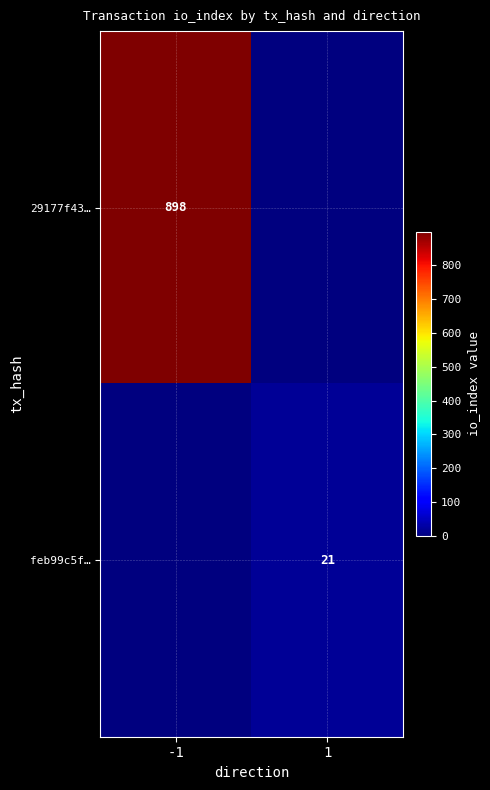

What is the maximum value shown in the chart?

898